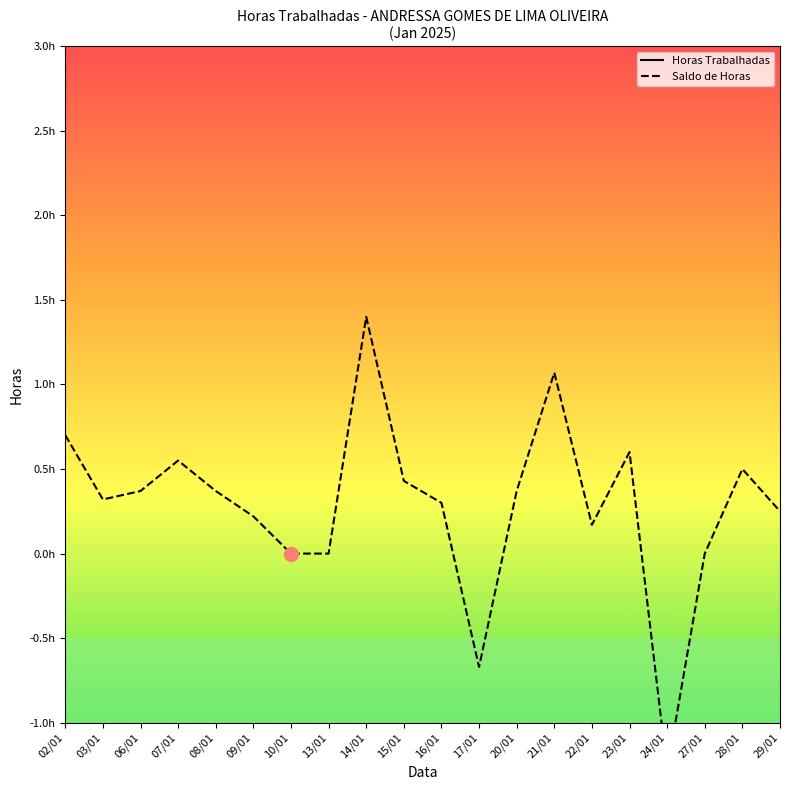

What are all the series names shown in the legend?

Horas Trabalhadas, Saldo de Horas